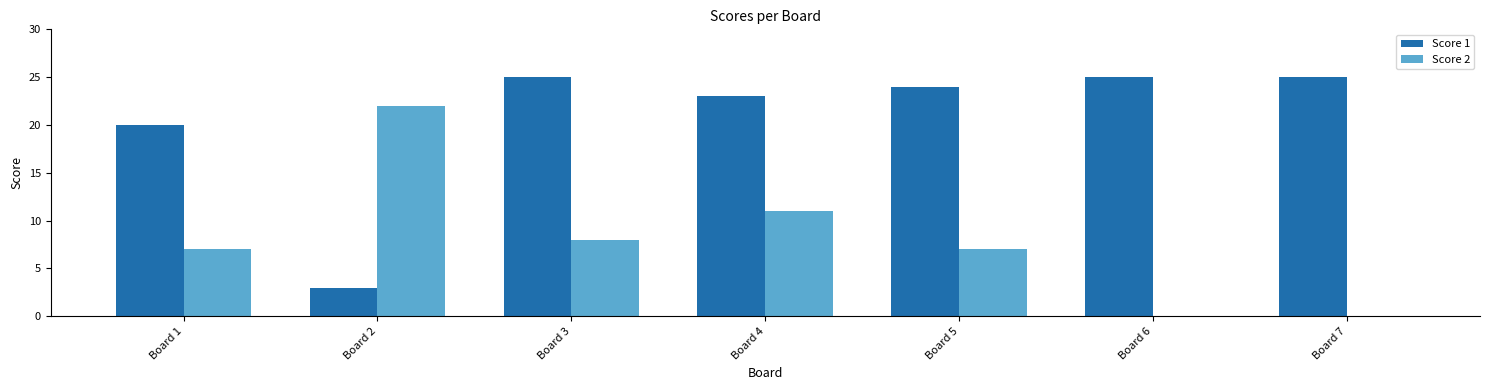

Is the value of Score 1 at Board 1 greater than the value of Score 2 at Board 1?

Yes